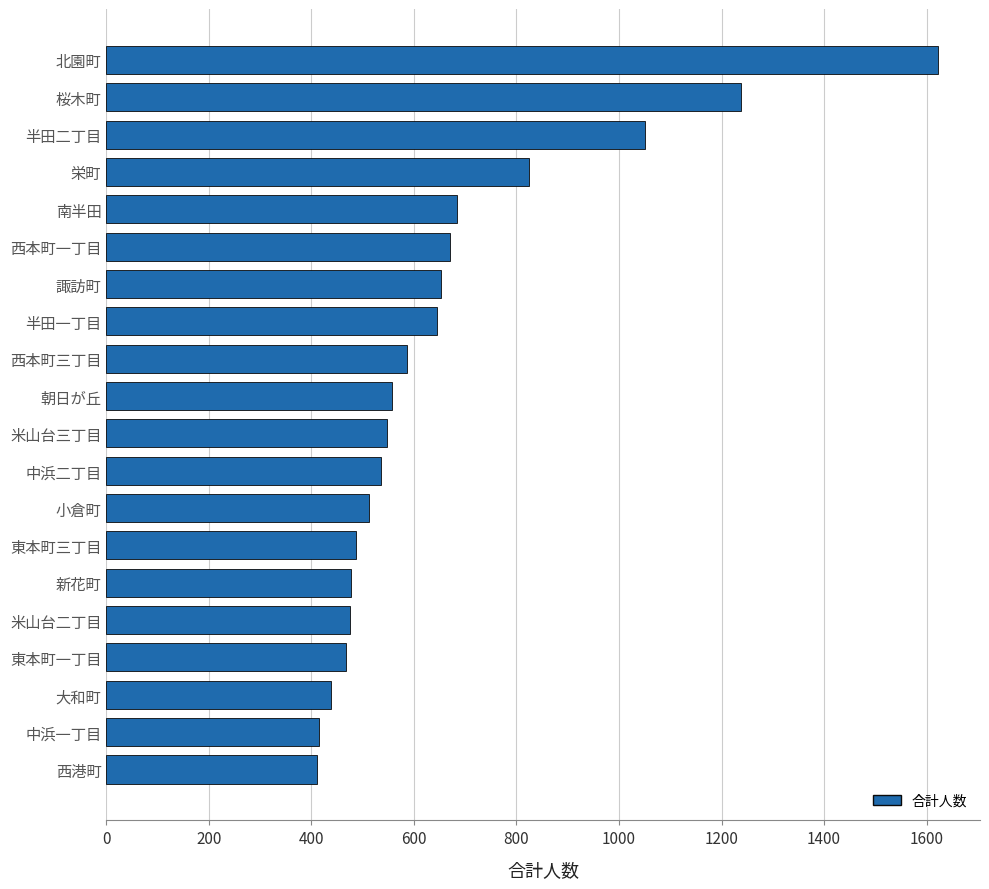

What is the minimum value shown in the chart?

411